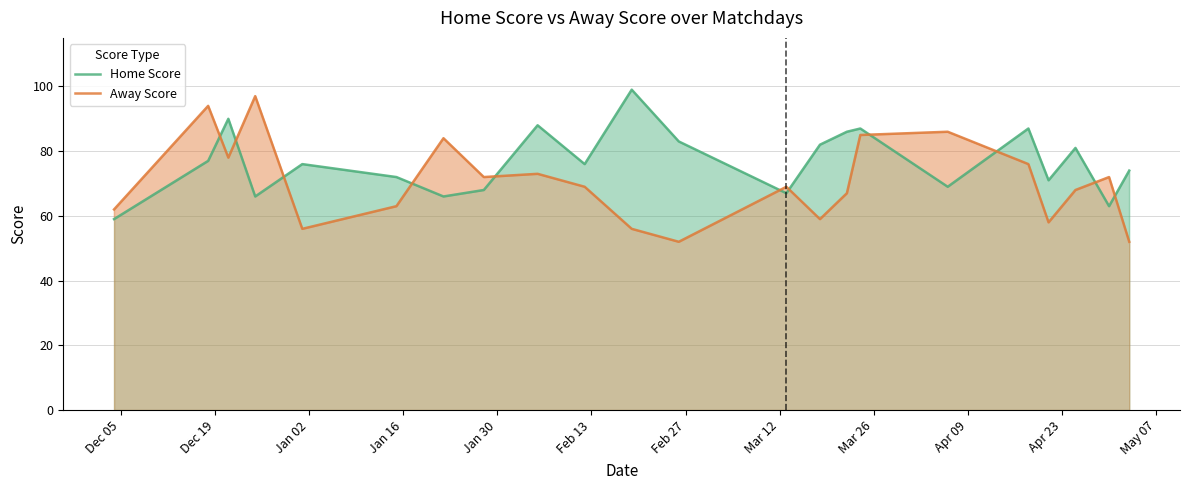

What is the difference between the maximum and minimum values in the Home Score series?

40